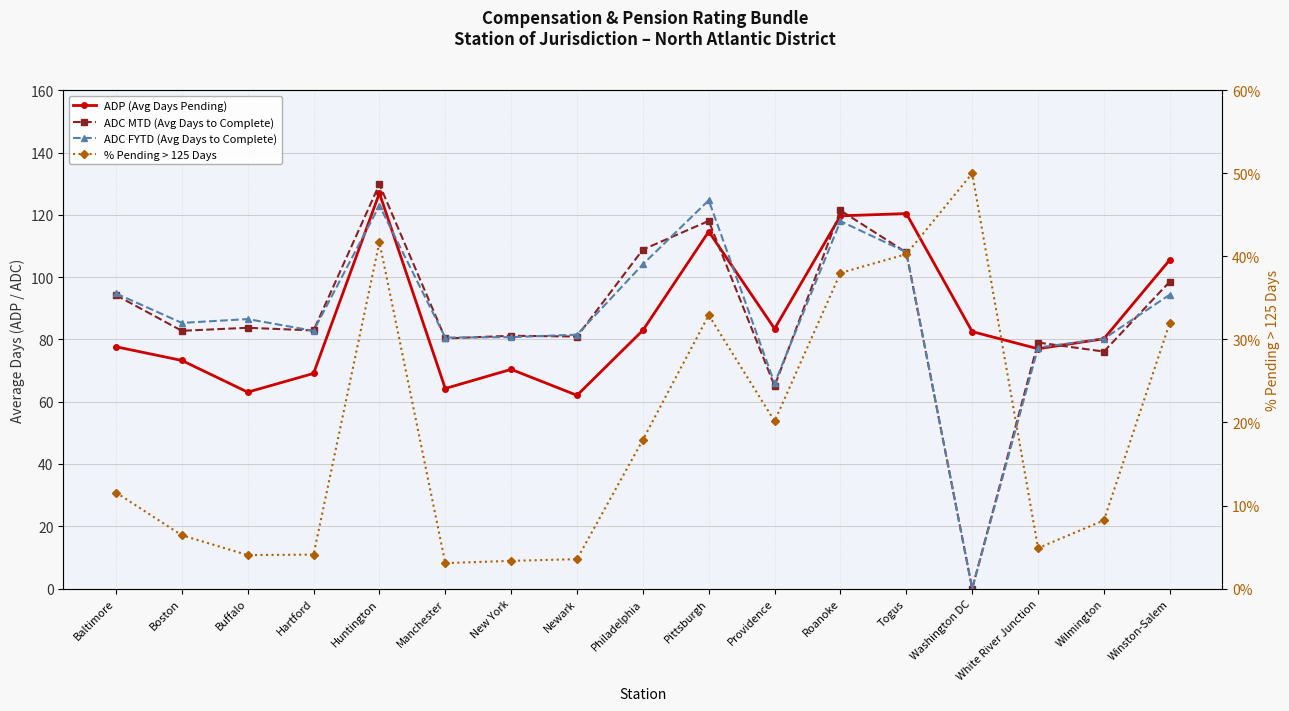

Which series has the largest total across all categories?

ADC MTD (Avg Days to Complete)